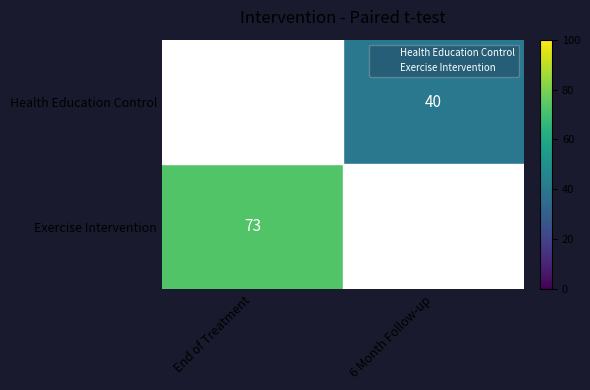

How many values in the Exercise Intervention series are below 73?

1